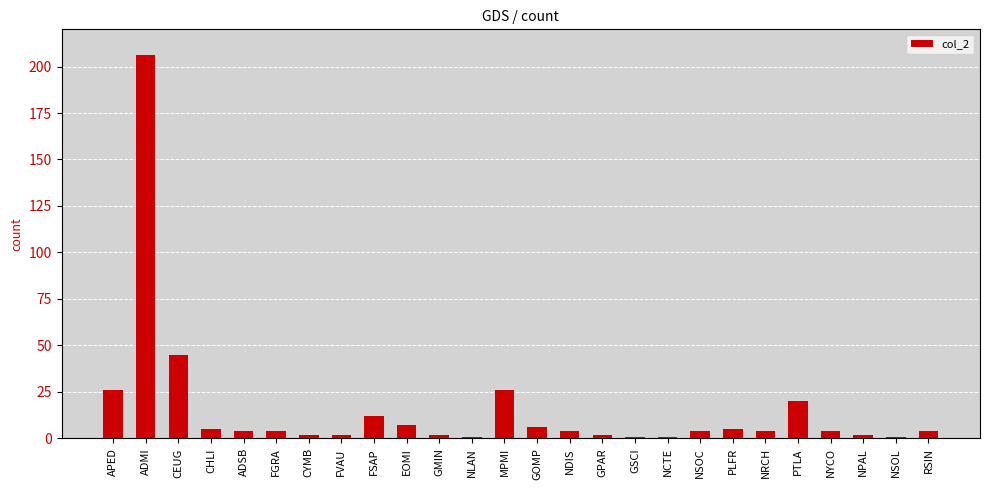

What is the change in value from ADMI to NYCO?

-202